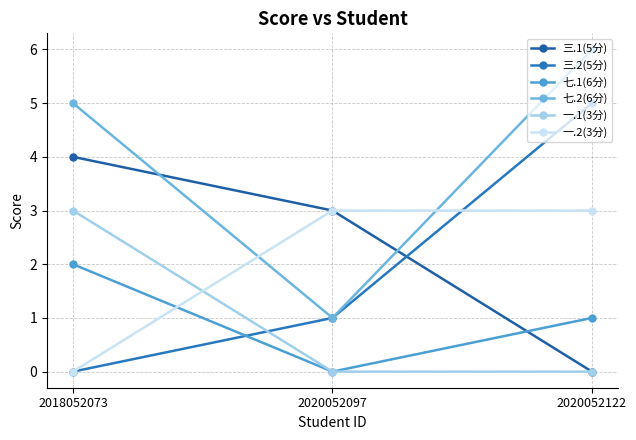

What are all the series names shown in the legend?

三.1(5分), 三.2(5分), 七.1(6分), 七.2(6分), 一.1(3分), 一.2(3分)